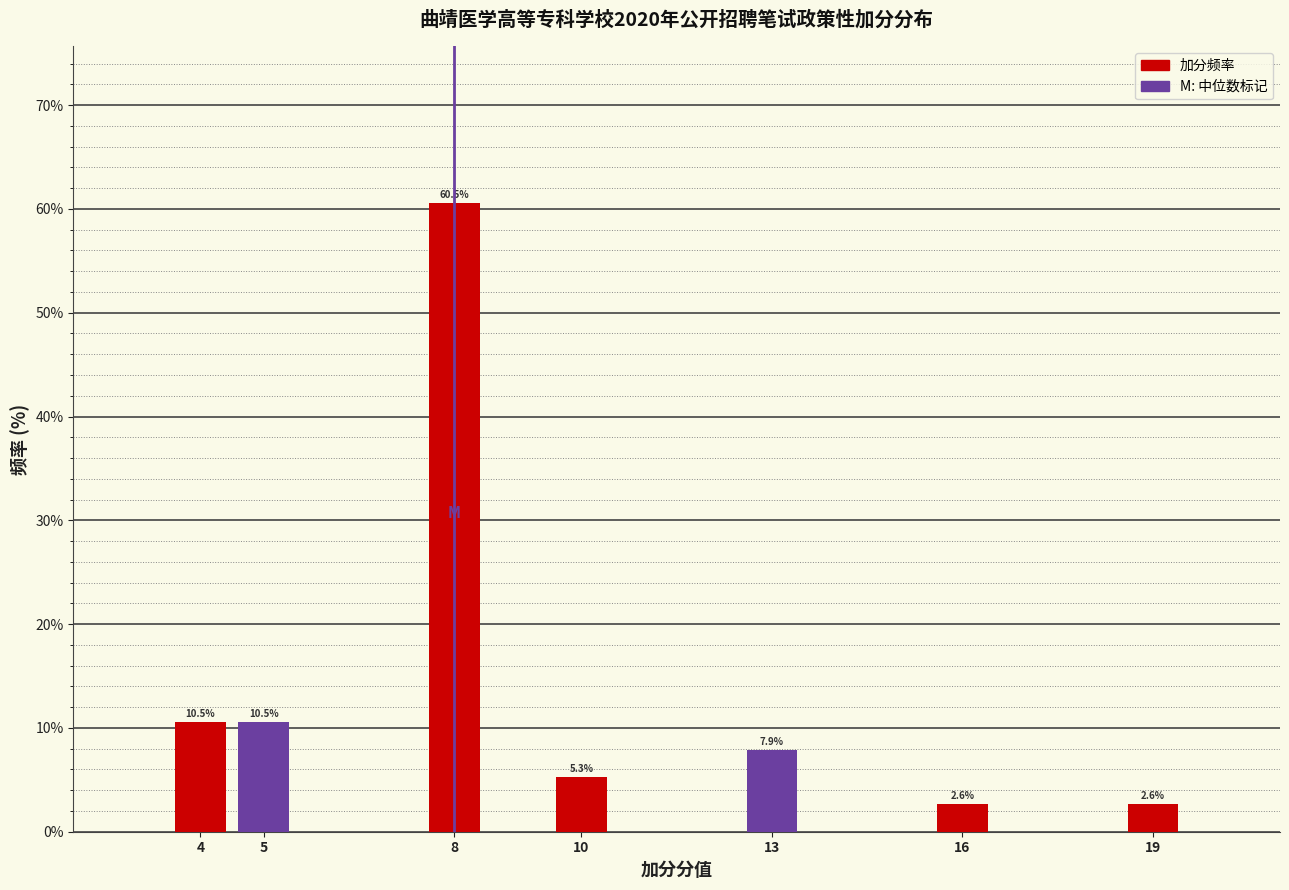

Reading left to right, extract all data points from this chart.

10.5	10.5	60.5	5.3	7.9	2.6	2.6